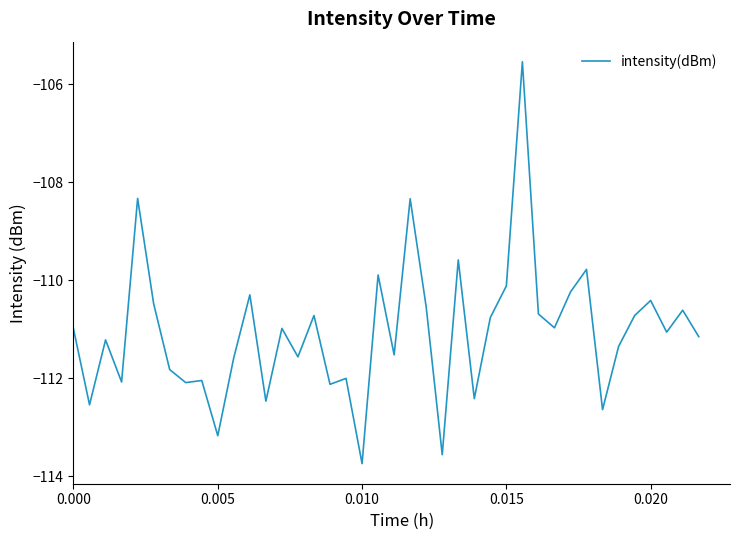

True or false: the data has more than 1 interior local peaks.

True